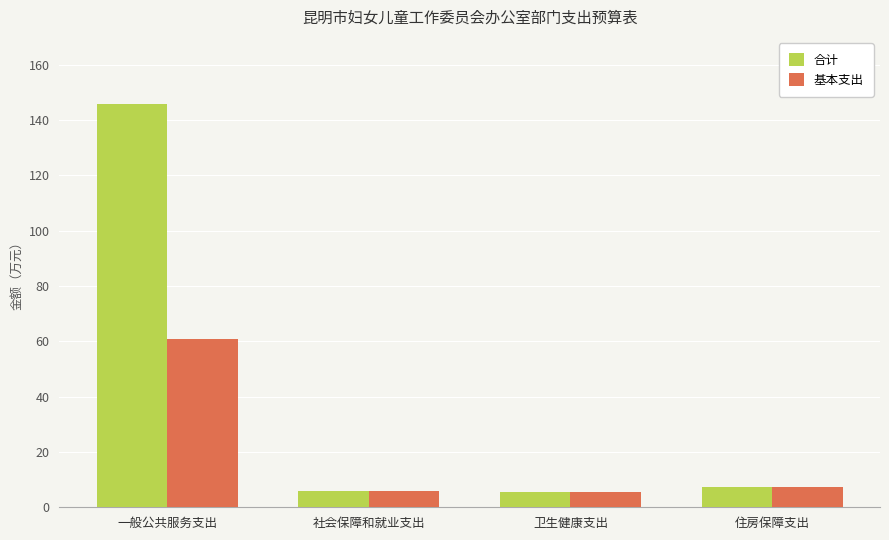

What is the approximate value of 合计 at 卫生健康支出?

5.6